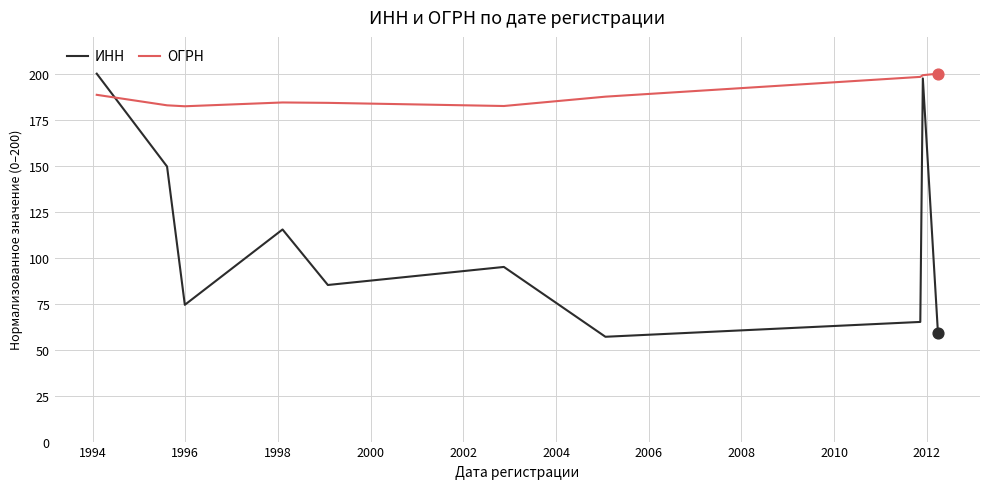

What are all the series names shown in the legend?

ИНН, ОГРН